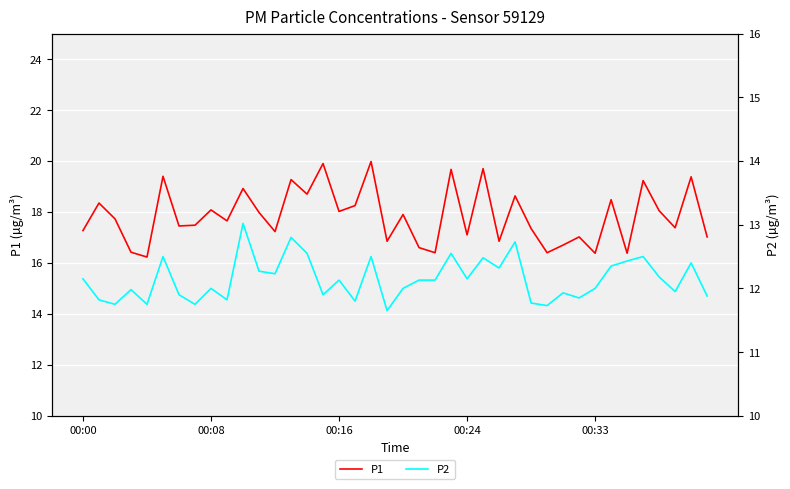

Which category has the highest value across all series?

18